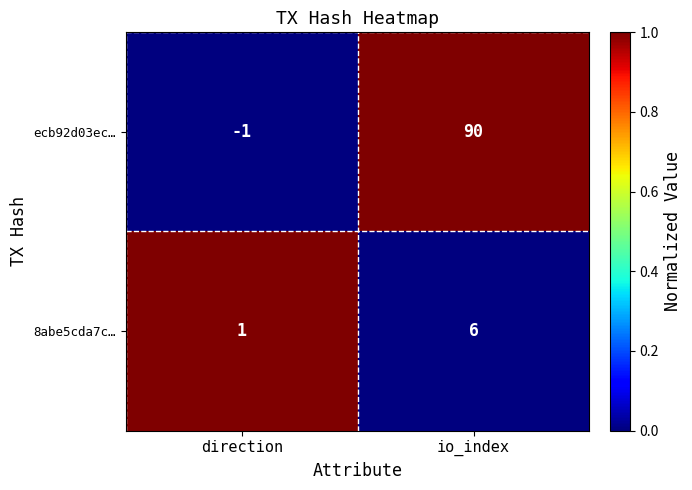

What is the difference between the maximum and minimum values in the 8abe5cda7c… series?

5